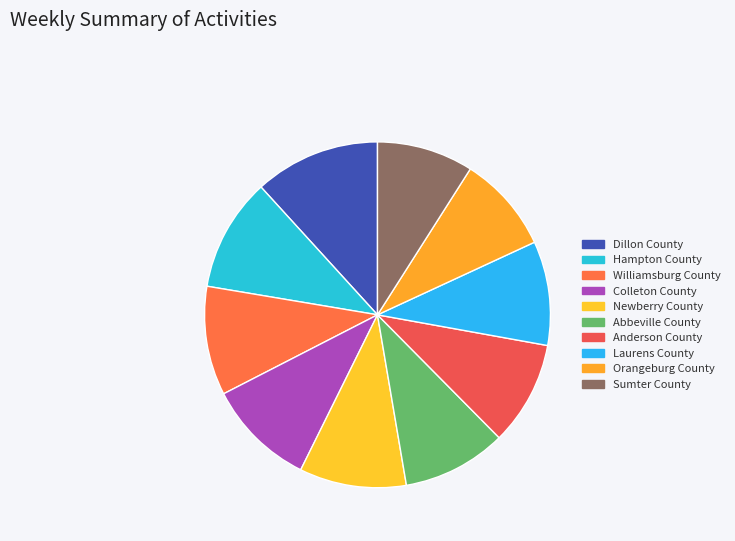

Rank the categories by value from highest to lowest.

Dillon County, Hampton County, Williamsburg County, Colleton County, Newberry County, Abbeville County, Anderson County, Laurens County, Orangeburg County, Sumter County